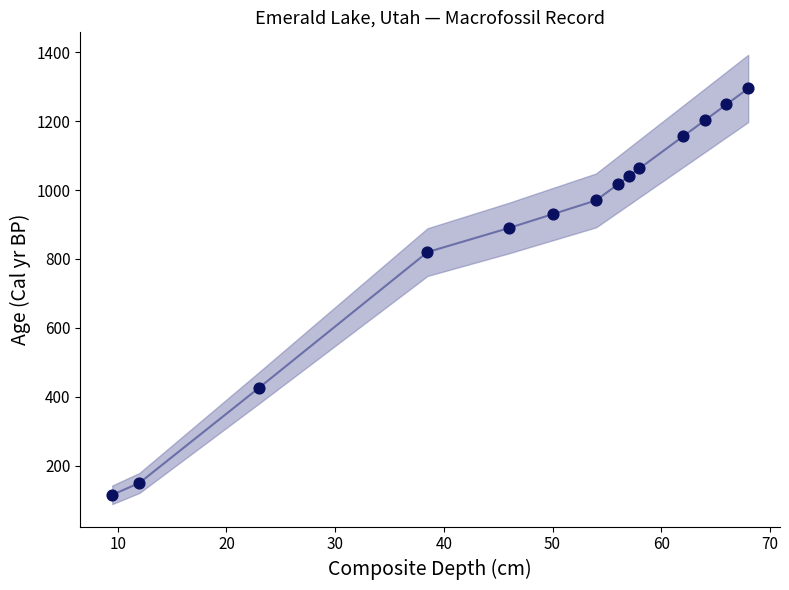

What Y value in the scatter plot is closest to 705?

820.0